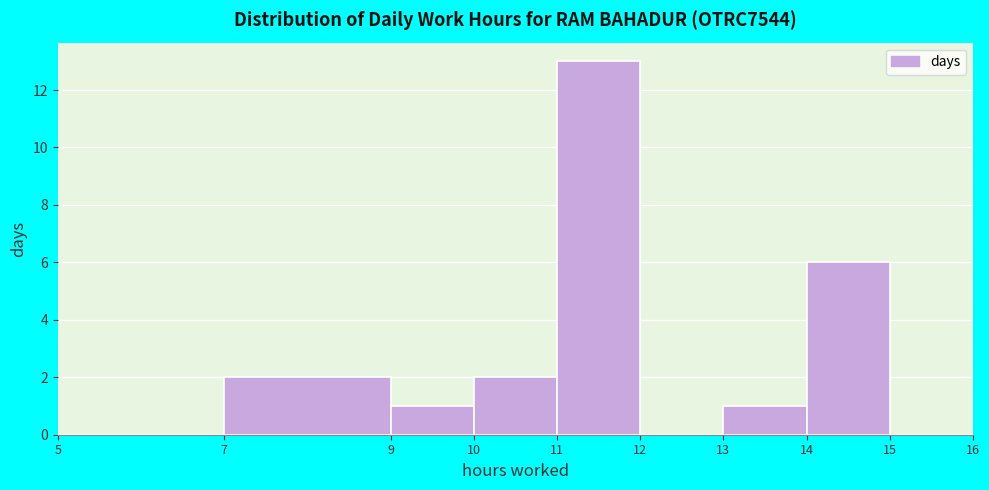

Which range on the x-axis has the tallest bar?

11 to 12